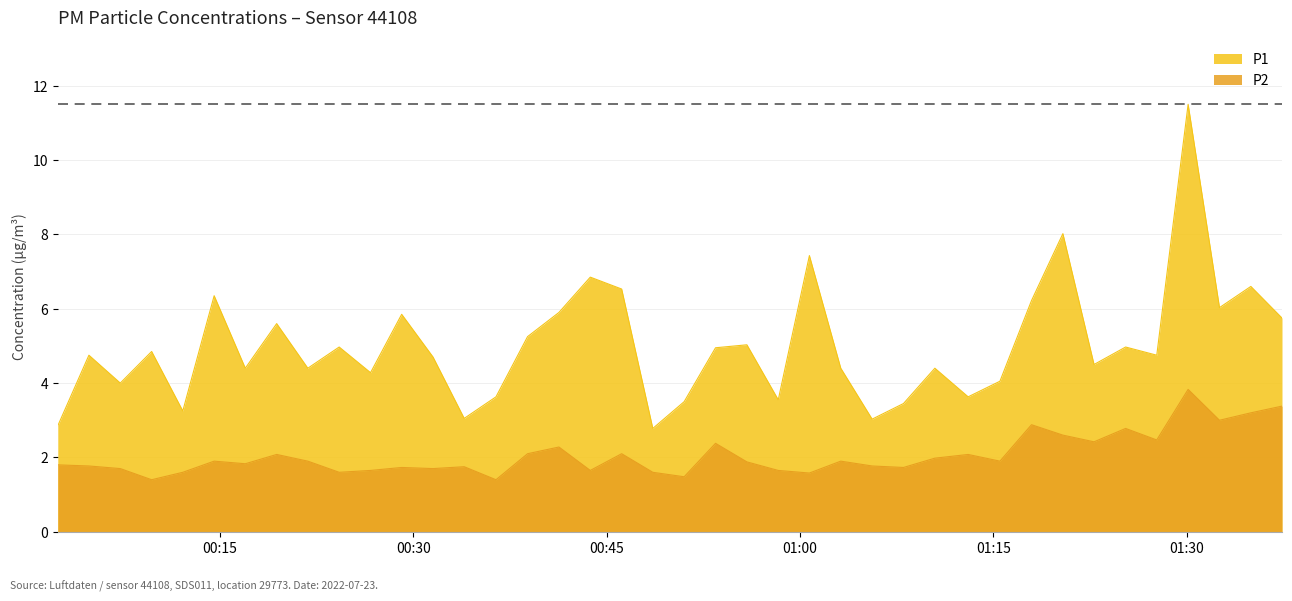

True or false: P2 has a value of 6.3 at 2022-07-23T01:30:07.

False